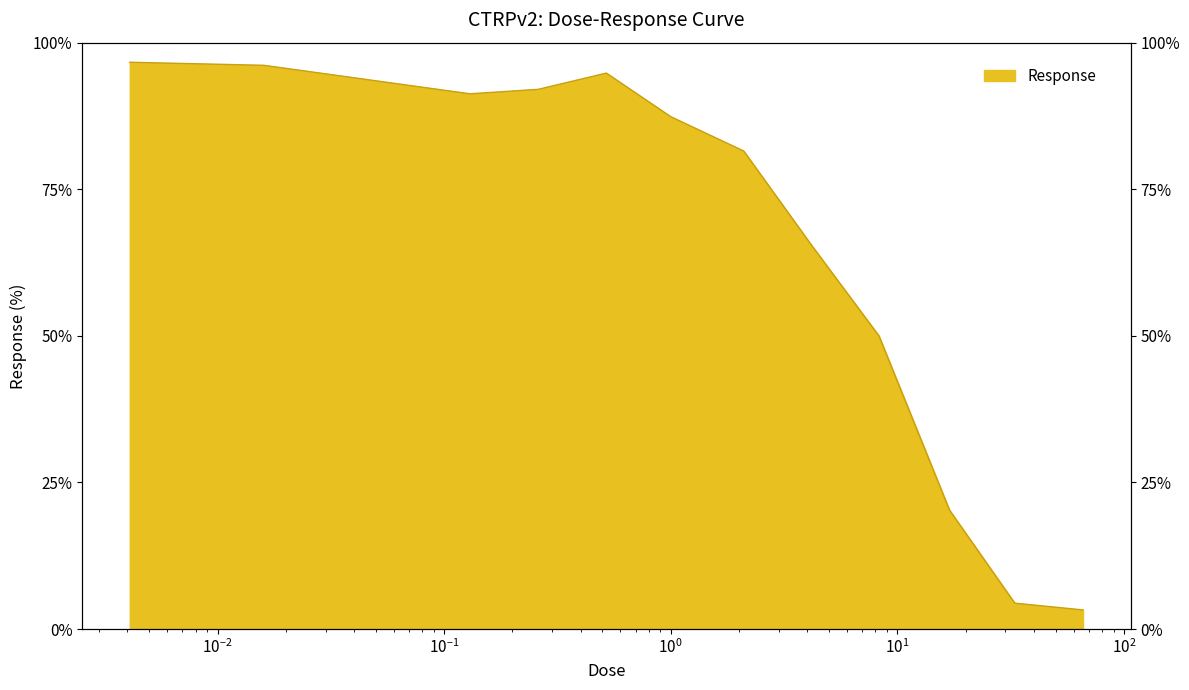

What is the average value?

65.3